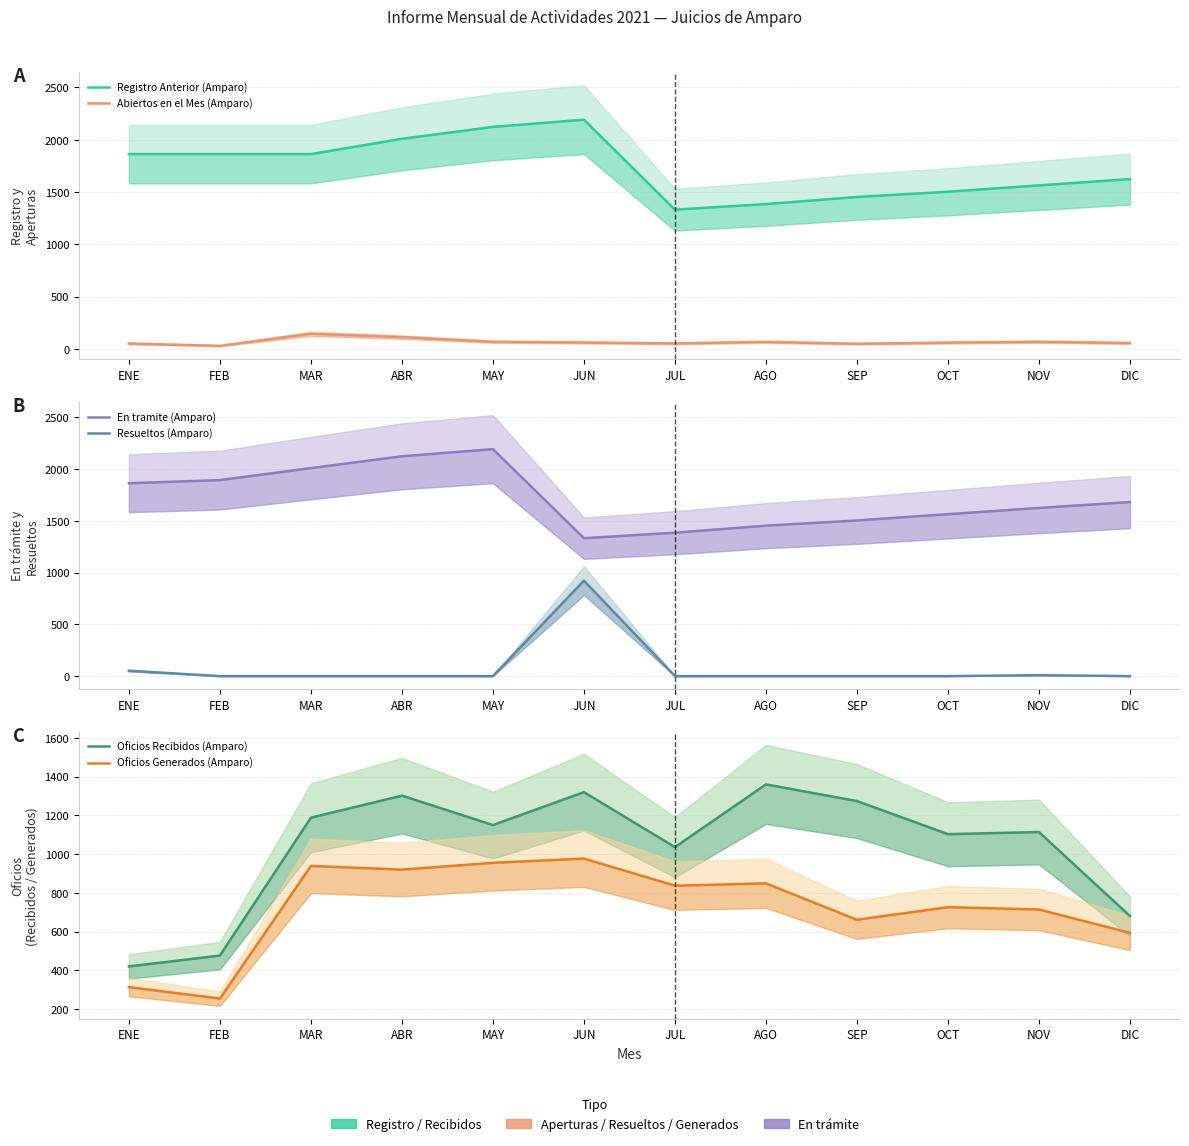

Which has a higher value, JUL or JUN?

JUN